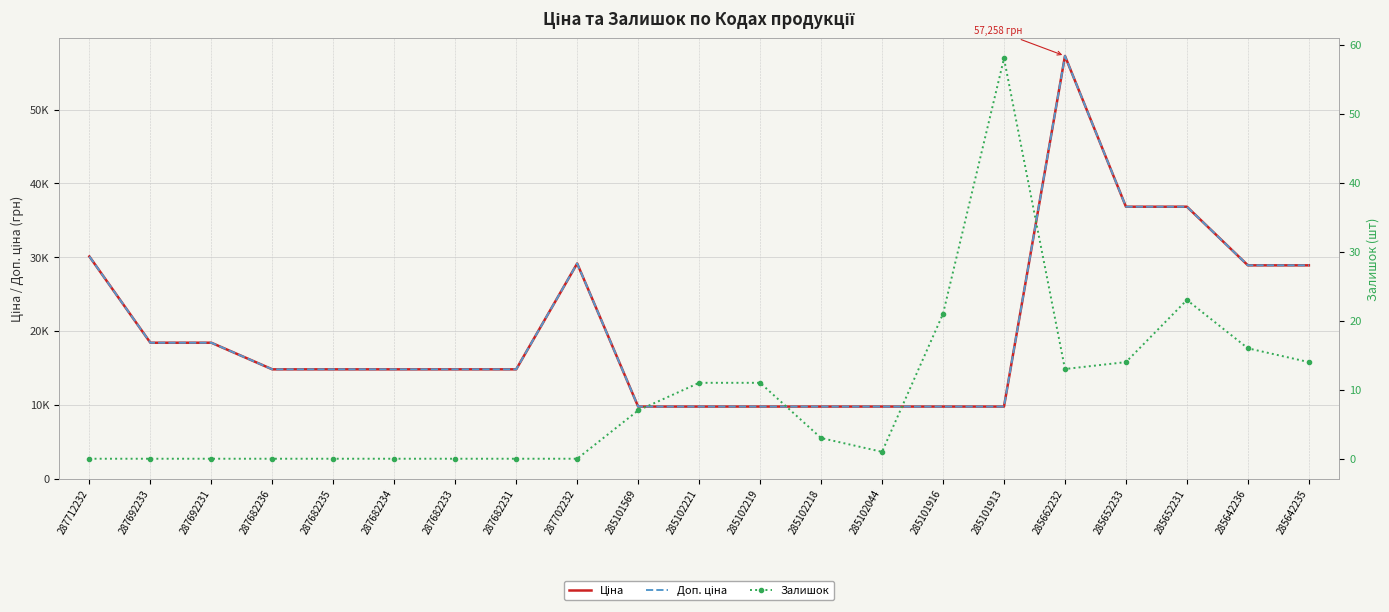

Where is the first local maximum for Ціна?

287702232